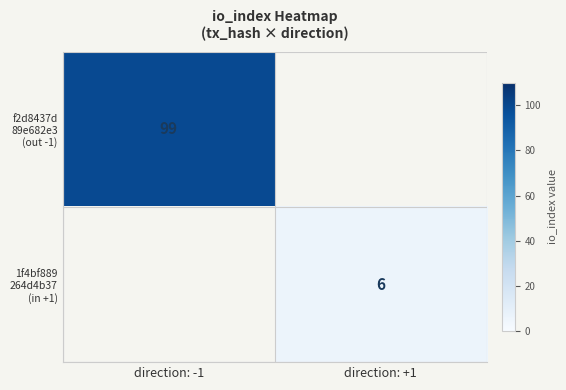

What is the highest value of the f2d8437d 89e682e3 (out -1) series?

99